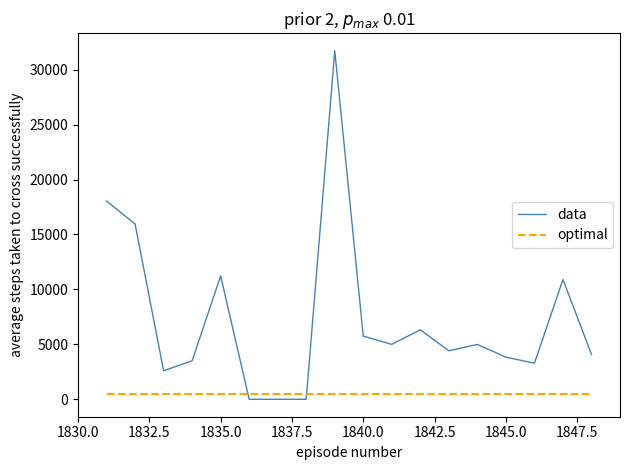

What are all the series names shown in the legend?

data, optimal